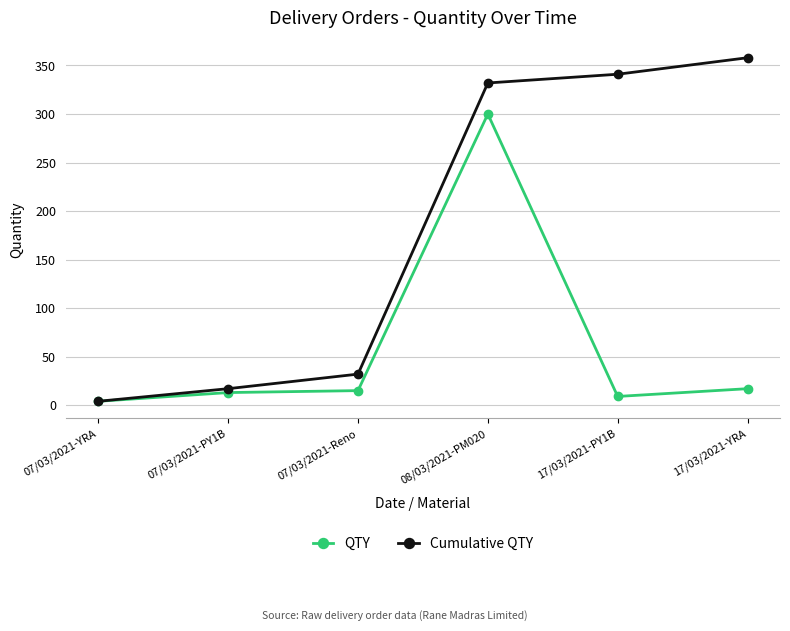

What is the highest value of the QTY series?

300